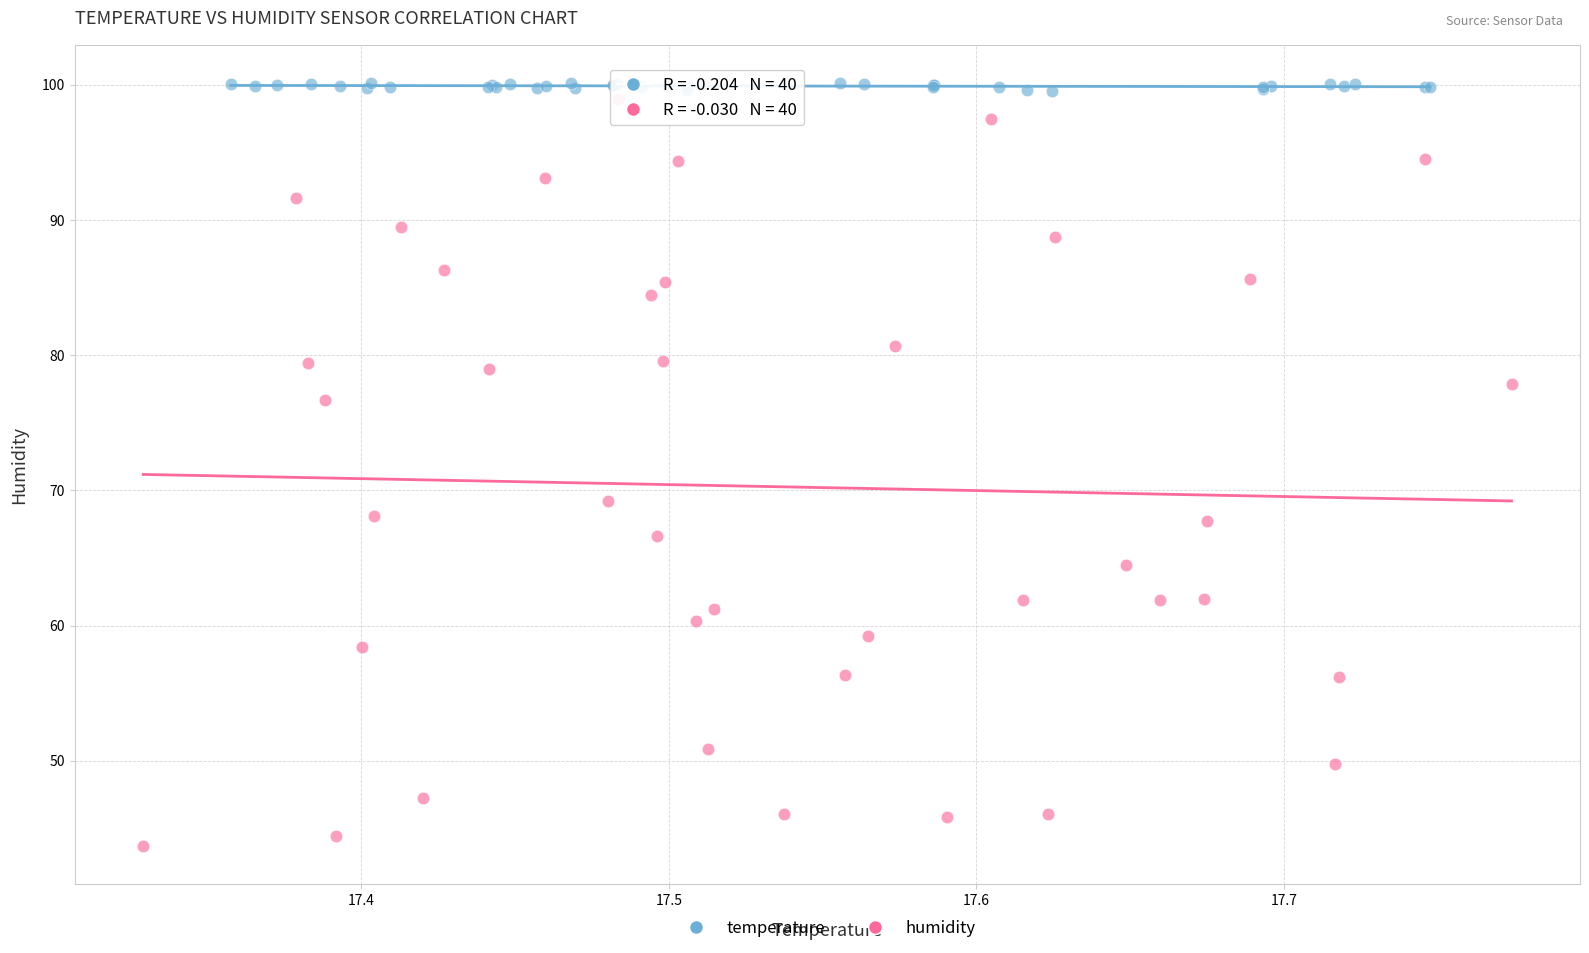

Which series reaches the minimum Y coordinate?

humidity